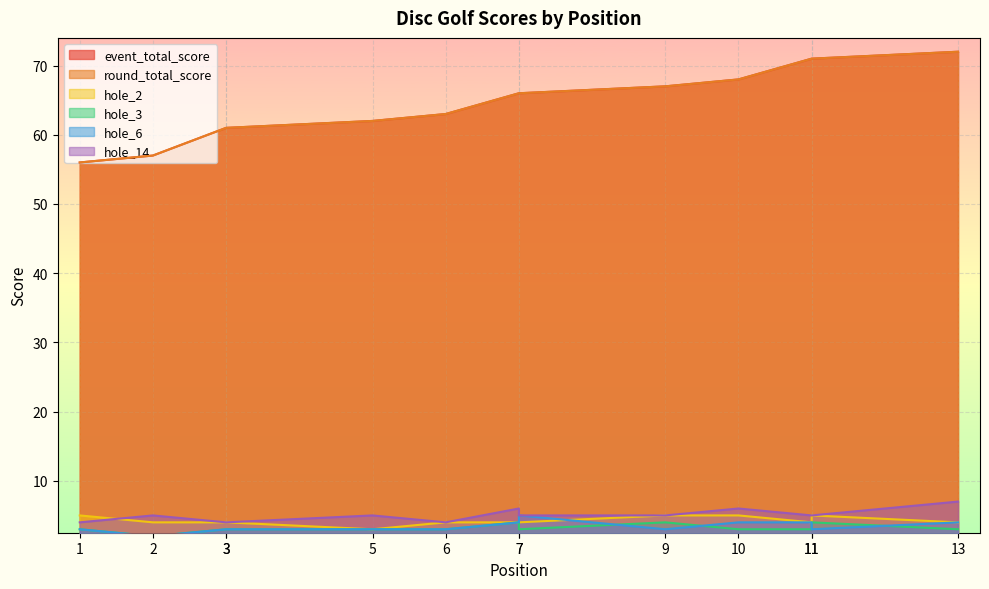

True or false: hole_14 and hole_3 cross at least once.

False